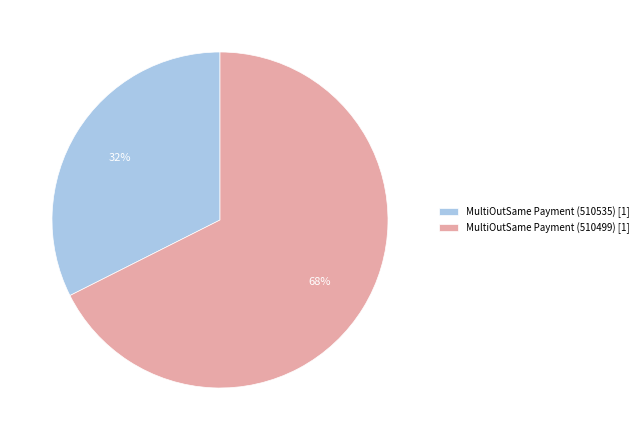

Is it true that MultiOutSame Payment (510535) is 32% of the pie?

True